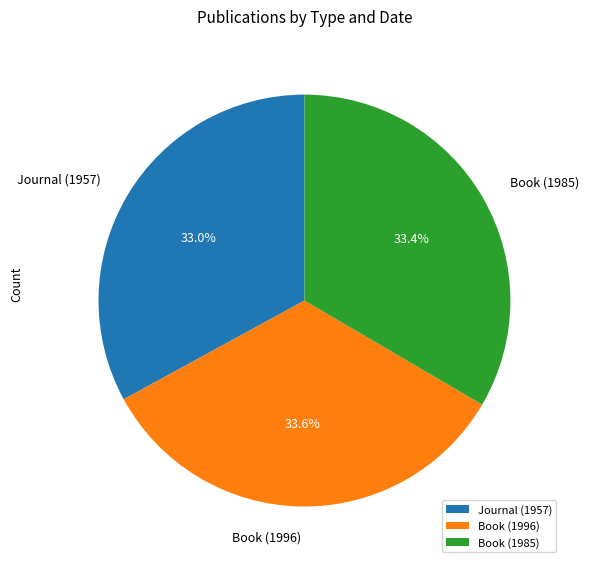

Between Journal (1957) and Book (1996), which is larger?

Book (1996)